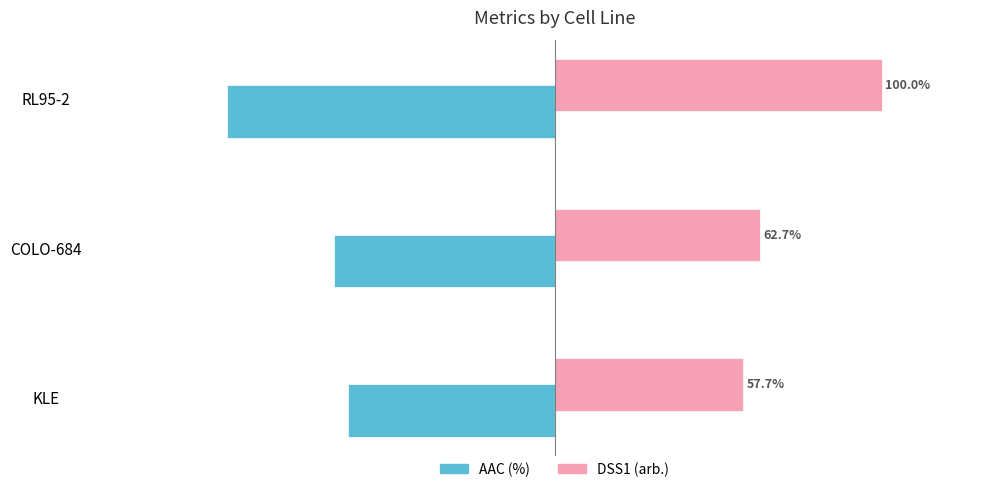

At which label does AAC (%) reach its peak?

KLE